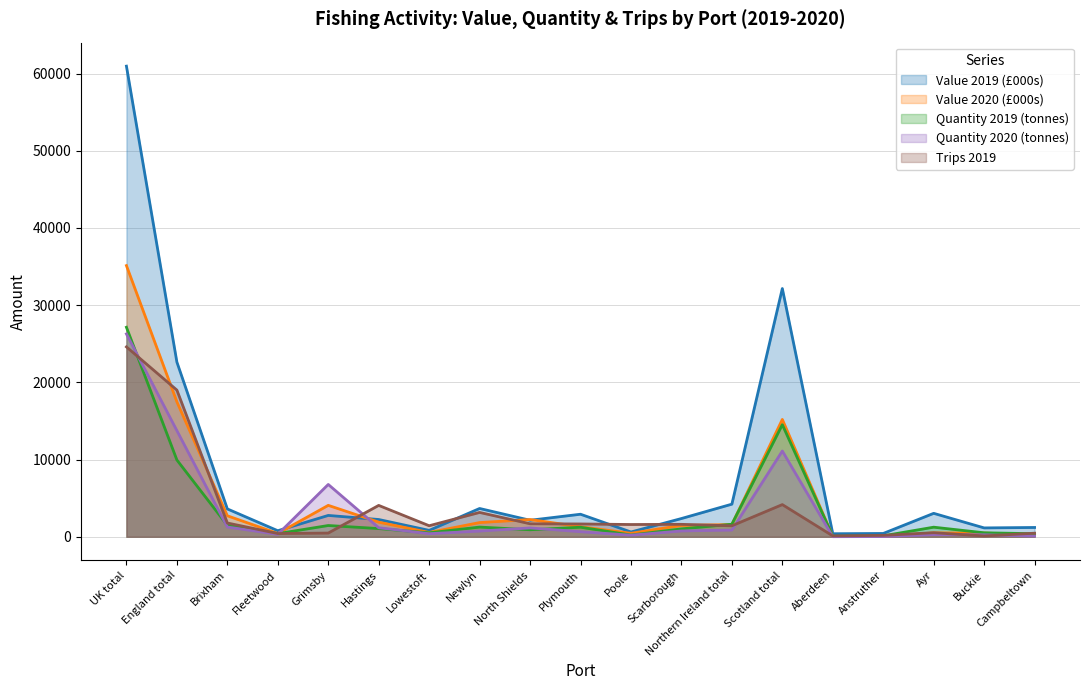

How many interior local valleys does the Value 2019 (£000s) series have?

6